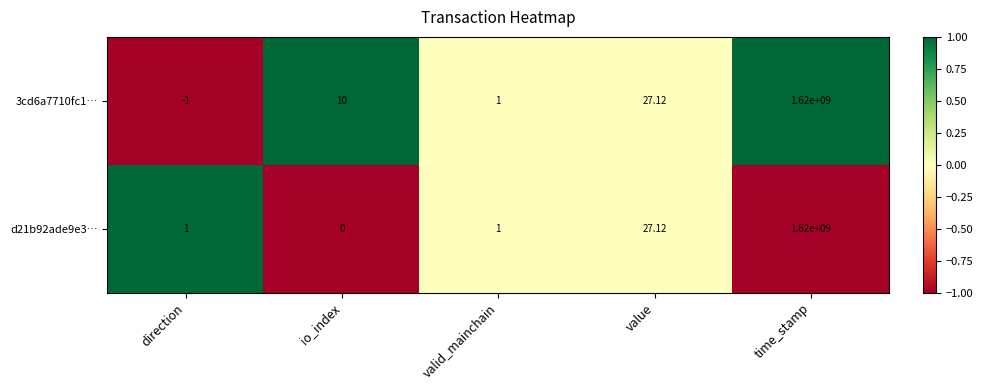

Is the value of d21b92ade9e3… at time_stamp greater than the value of 3cd6a7710fc1… at valid_mainchain?

Yes